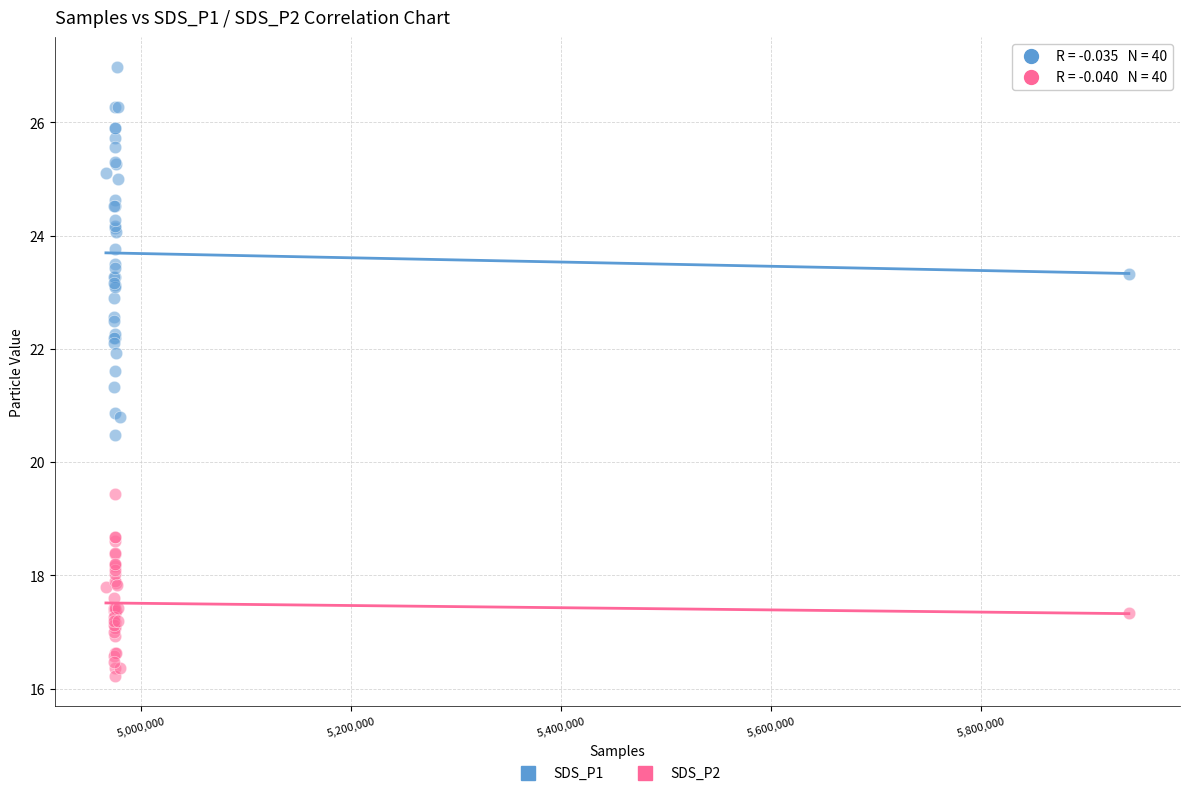

Which series has the largest Y range (max minus min)?

SDS_P1